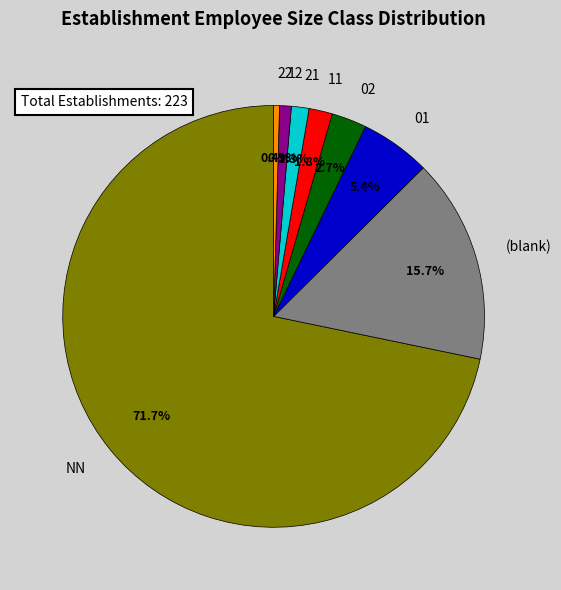

To the nearest percent, what is the average slice percentage?

12%